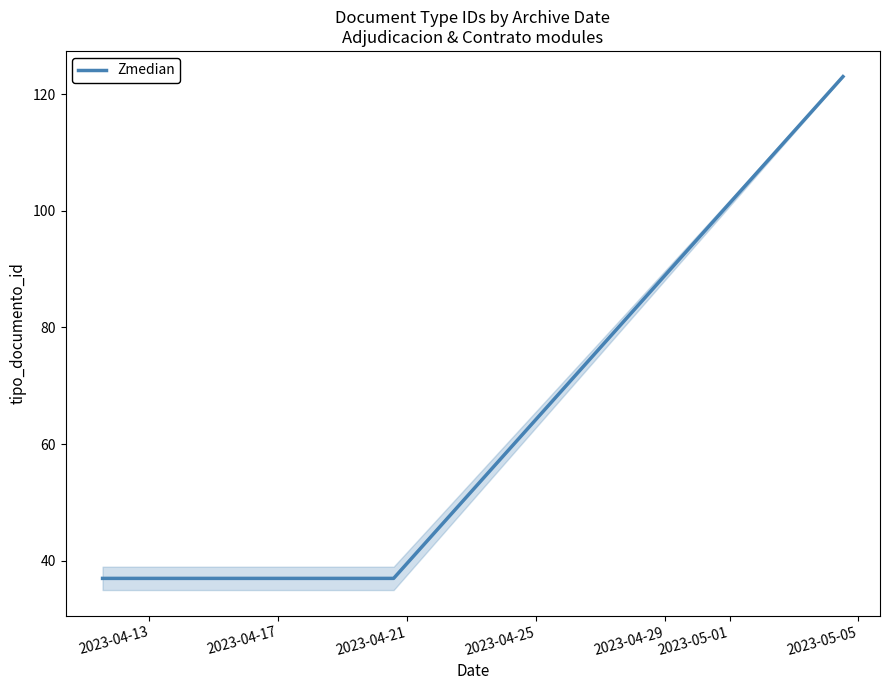

How many lines are shown in the chart?

1